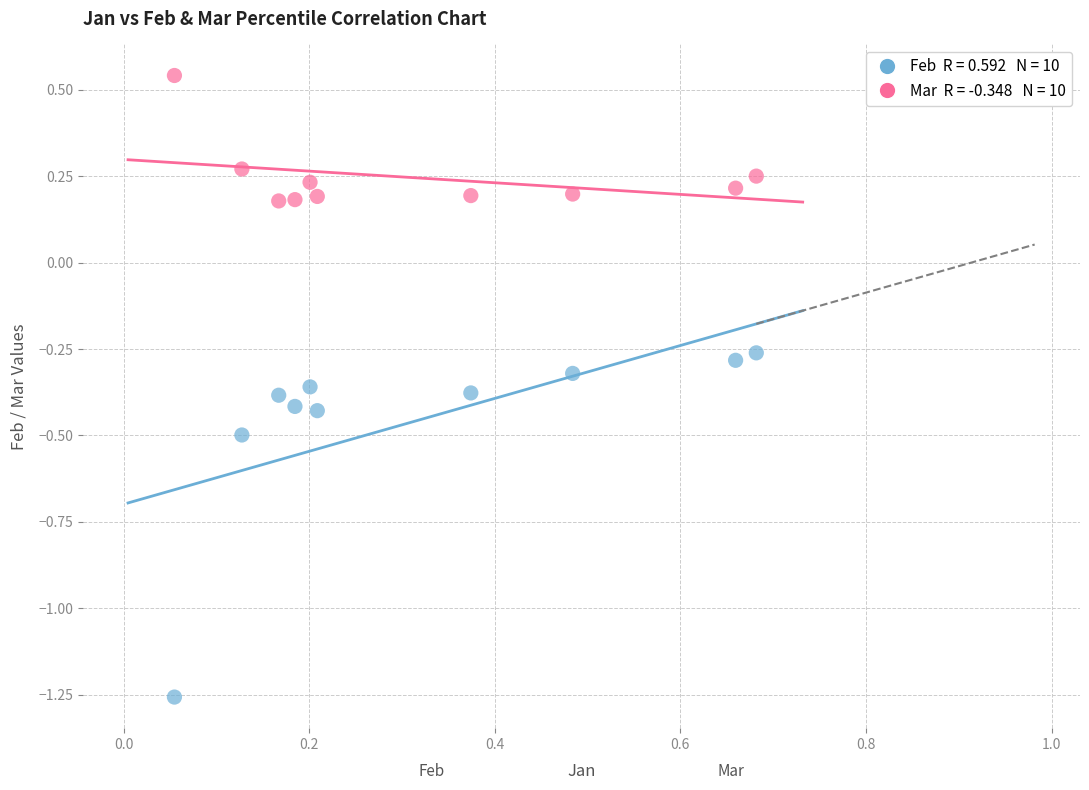

Across all data points, what is the range of Y values (max minus min)?

1.8